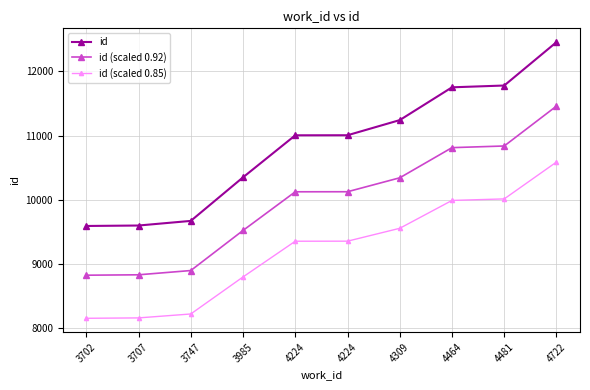

How many distinct data groups are displayed?

3